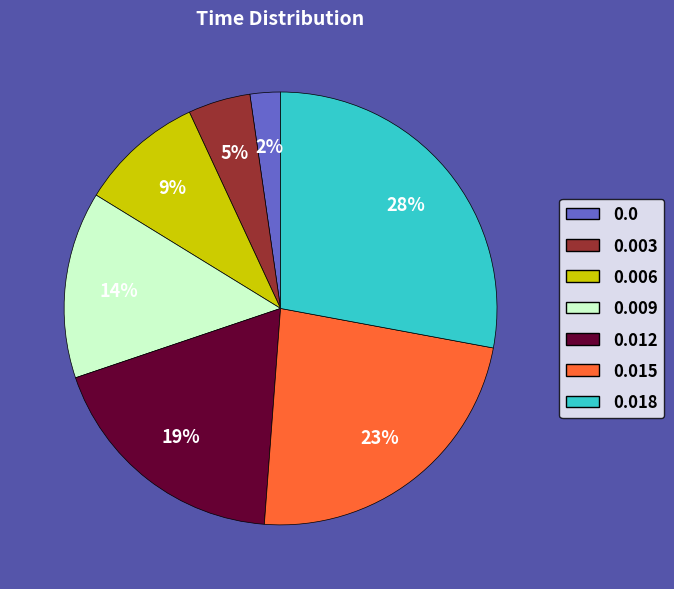

To the nearest percent, what is the difference between the 0.015 and 0.009 slice percentages?

9%